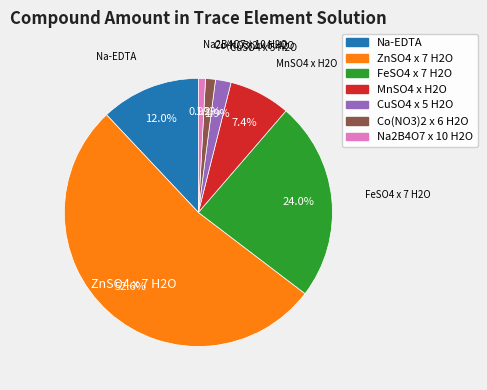

What is the largest slice in the pie chart?

ZnSO4 x 7 H2O